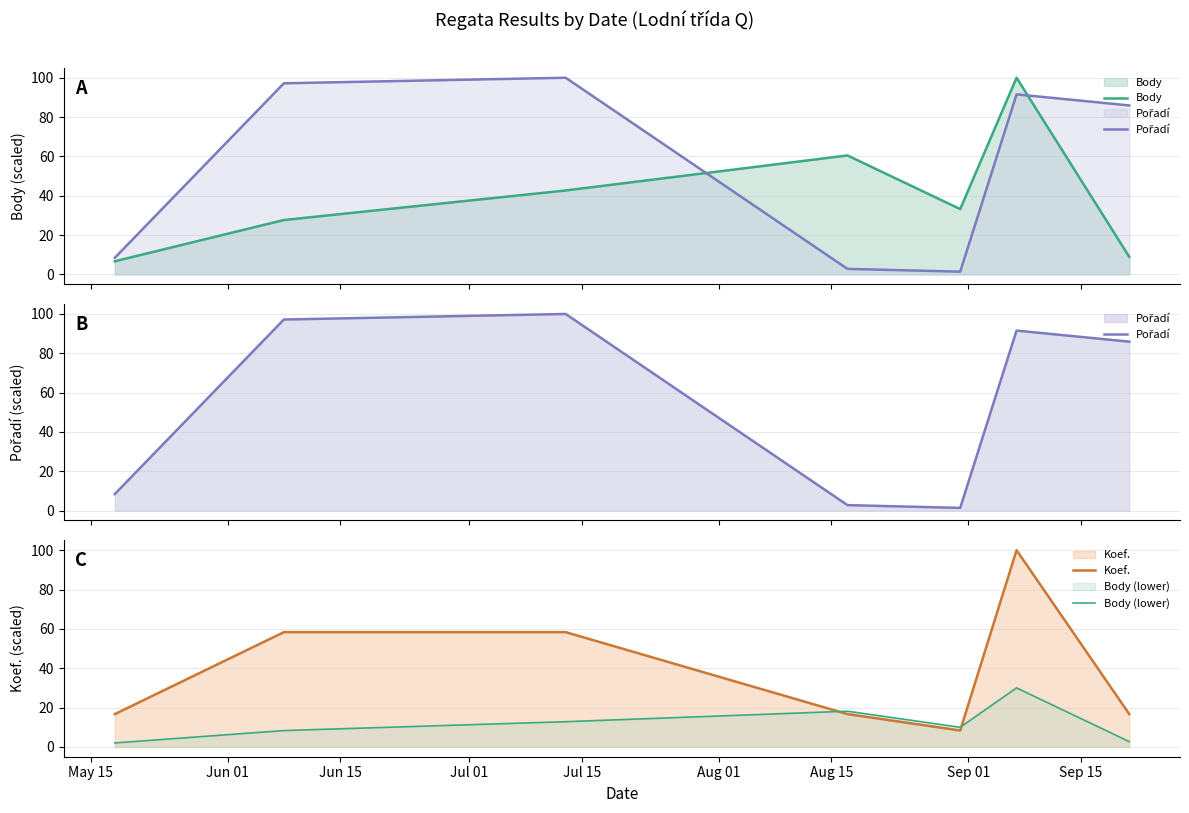

After their last crossing, which series has the higher values: Koef. or Body (lower)?

Koef.